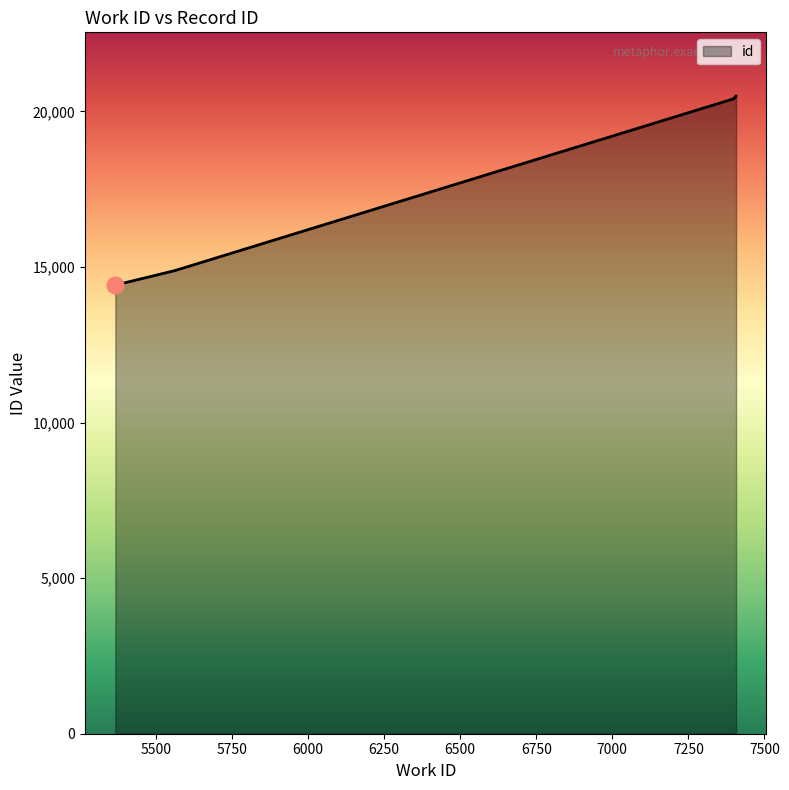

List the labels in order of value, largest first.

7407, 7407, 7401, 7400, 5562, 5366